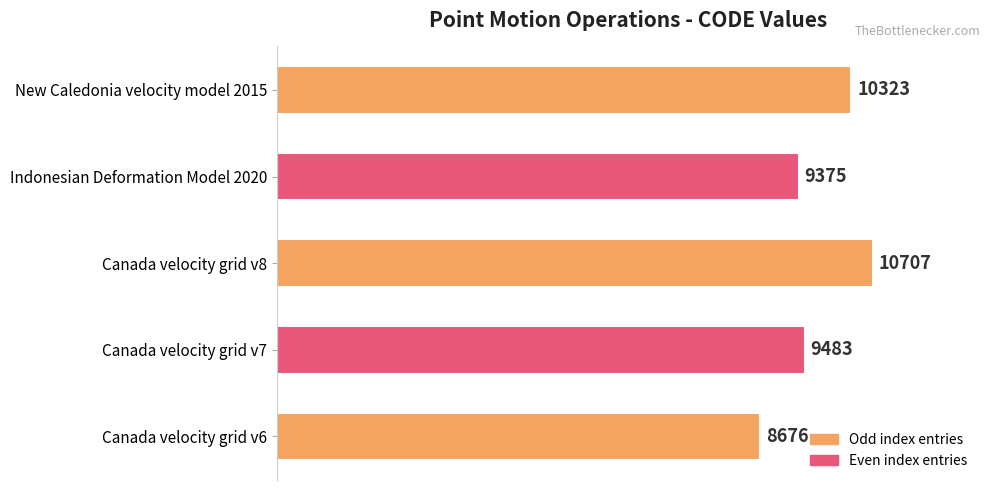

Reading bottom to top, list all the values displayed in this chart.

Canada velocity grid v6=8676	Canada velocity grid v7=9483	Canada velocity grid v8=10707	Indonesian Deformation Model 2020=9375	New Caledonia velocity model 2015=10323